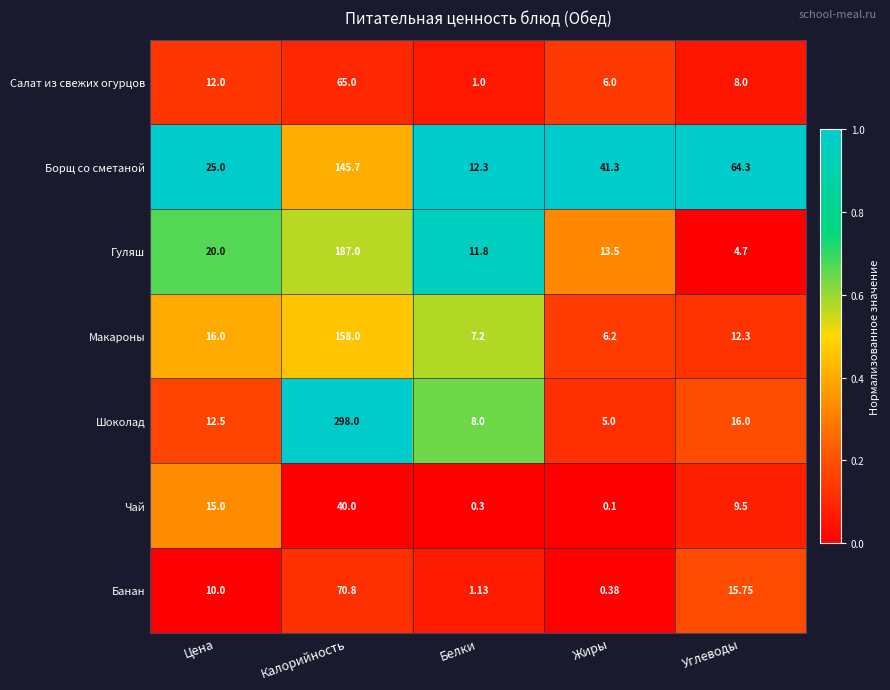

Which series has the largest total across all categories?

Шоколад